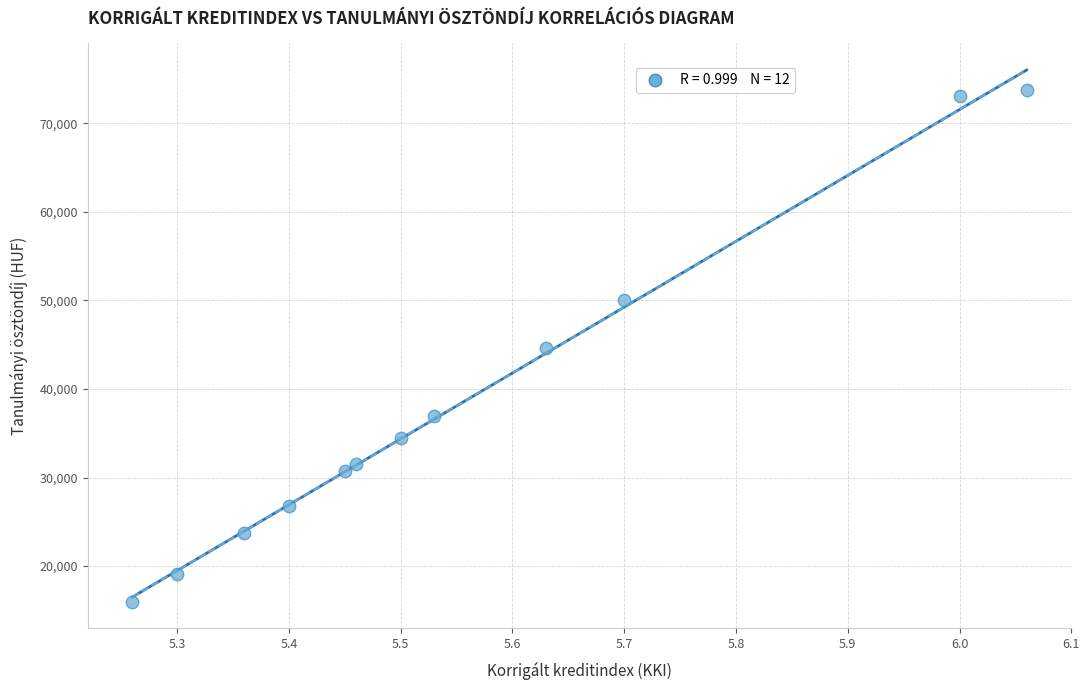

What is the range of Y values (max minus min)?

57800